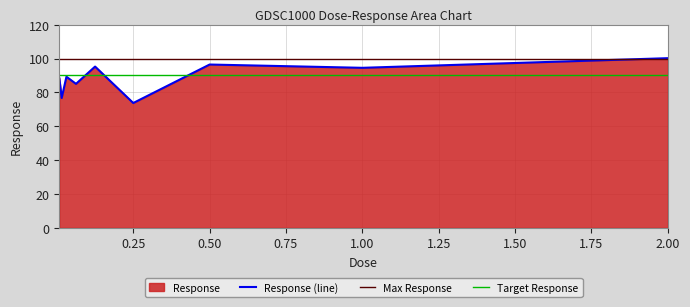

Reading left to right, transcribe all the data shown in this chart.

88.5	76.7	89.2	85.0	95.2	73.7	96.4	94.5	100.2